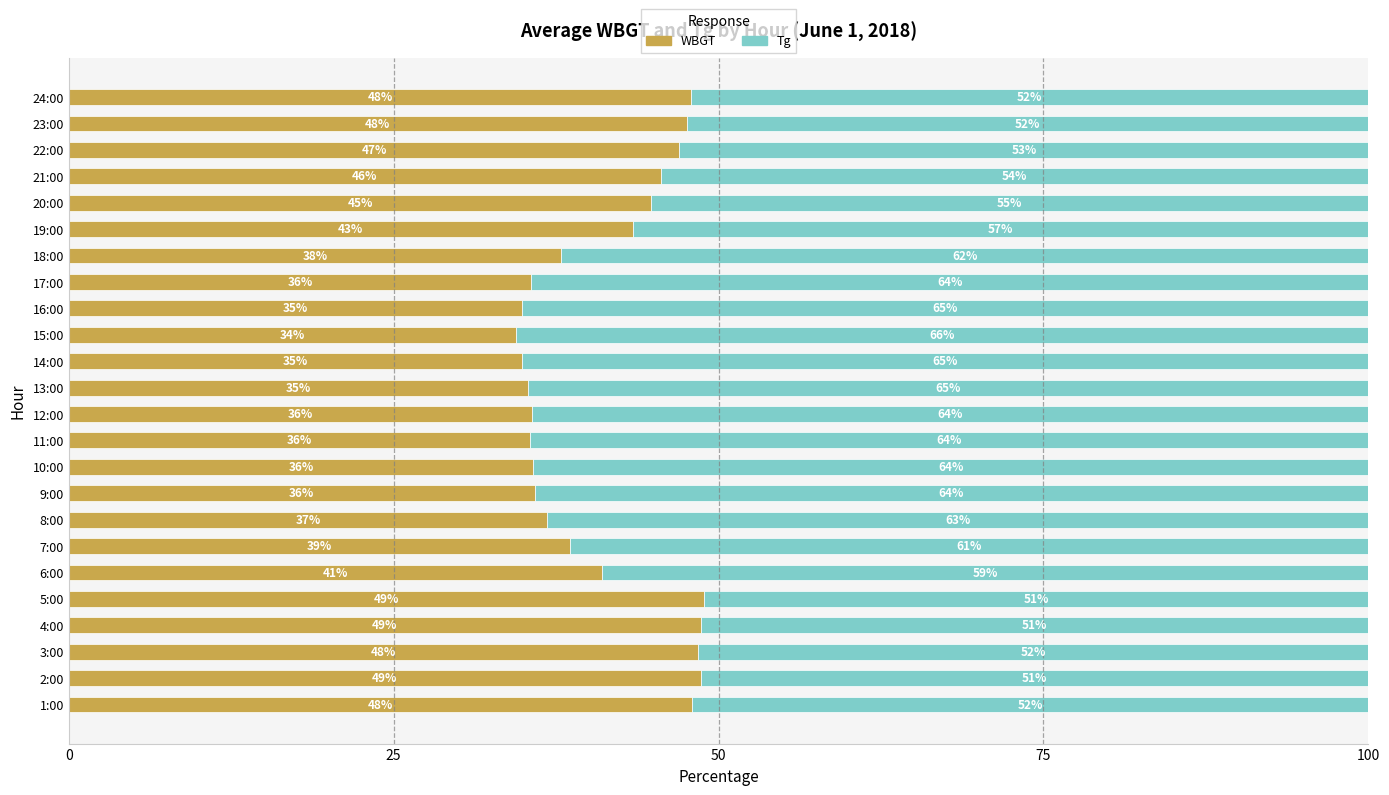

What value does the WBGT series have at 3:00?

48.4